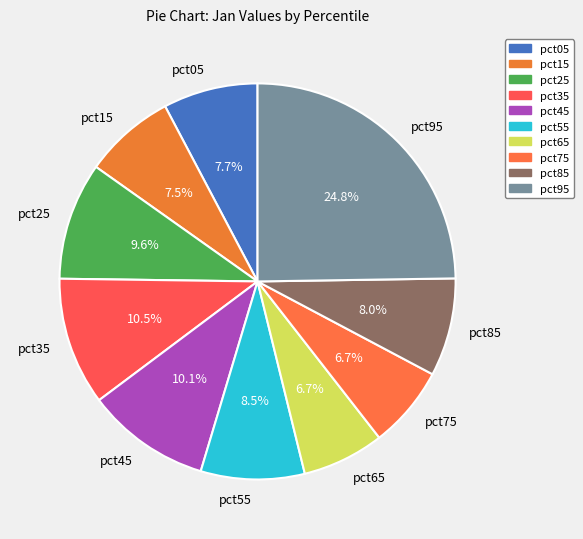

Does any single category account for the majority?

No